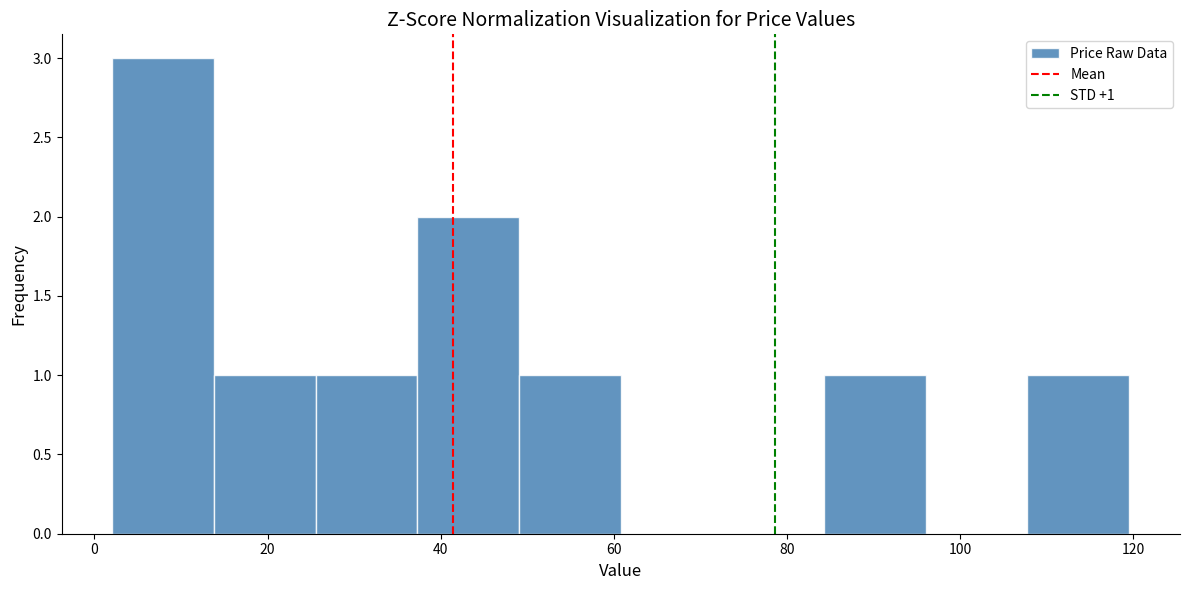

Over which range of the x-axis is the bar tallest?

2 to 14